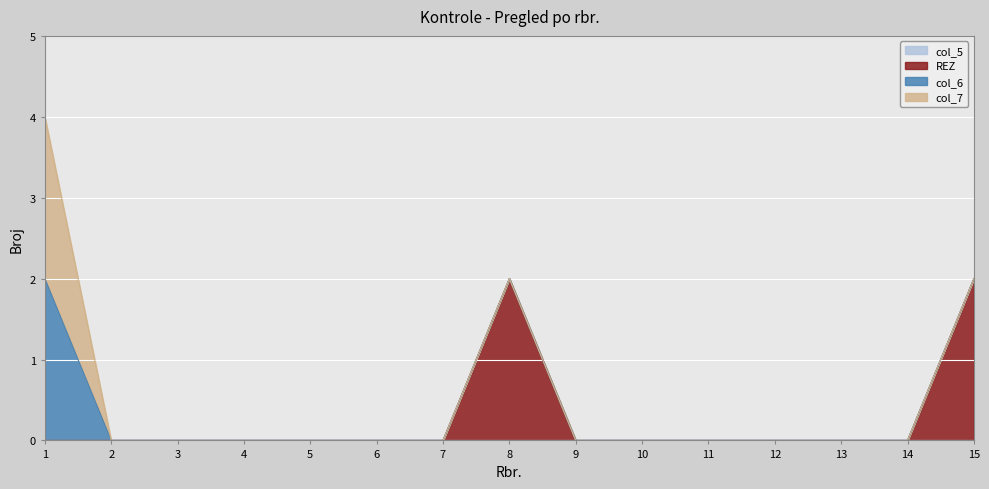

Reading left to right, transcribe all the data shown in this chart.

col_5: 0	0	0	0	0	0	0	0	0	0	0	0	0	0	0
REZ: 0	0	0	0	0	0	0	2	0	0	0	0	0	0	2
col_6: 2	0	0	0	0	0	0	0	0	0	0	0	0	0	0
col_7: 2	0	0	0	0	0	0	0	0	0	0	0	0	0	0